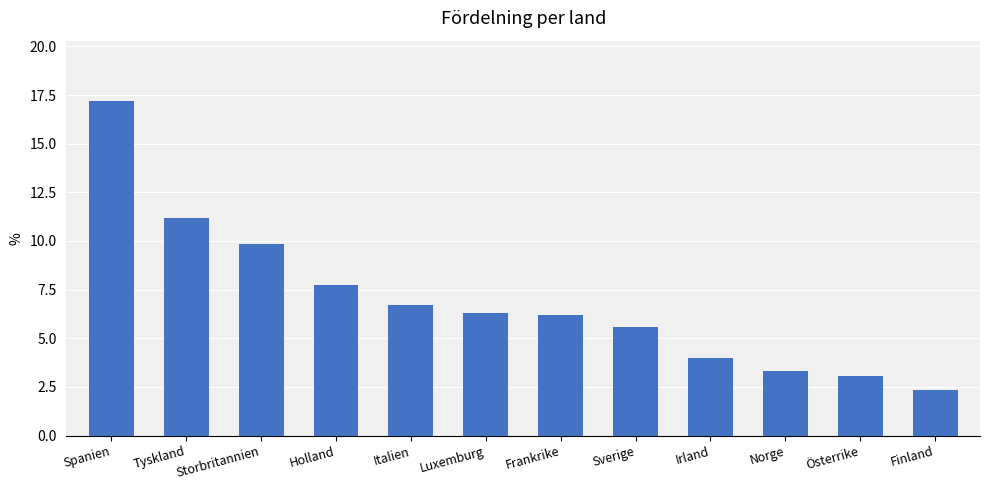

What is the label of the 11th bar from the left?

Österrike